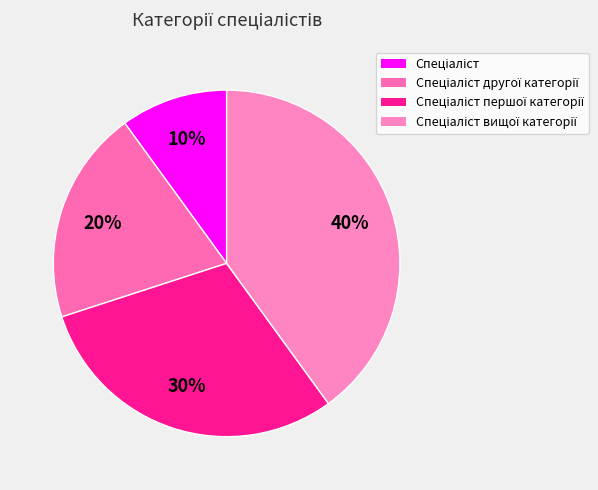

Rank the categories by value from highest to lowest.

Спеціаліст вищої категорії, Спеціаліст першої категорії, Спеціаліст другої категорії, Спеціаліст